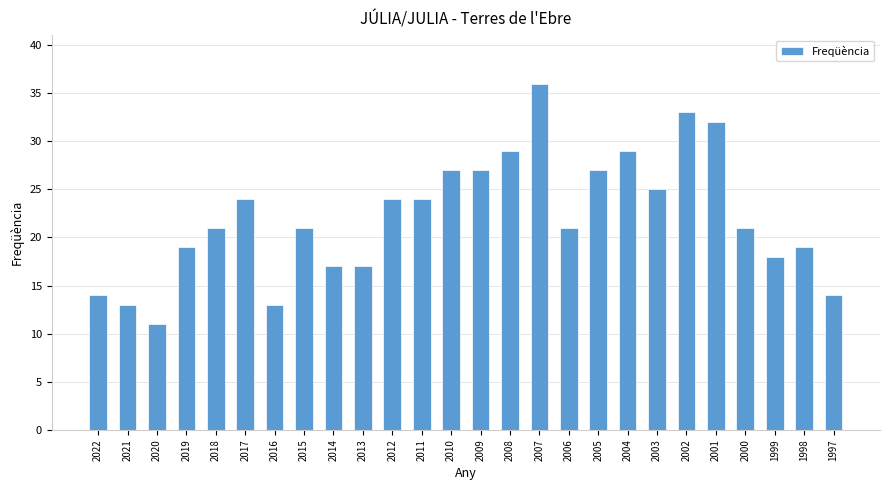

What is the sum of the values at 2018 and 2003?

46